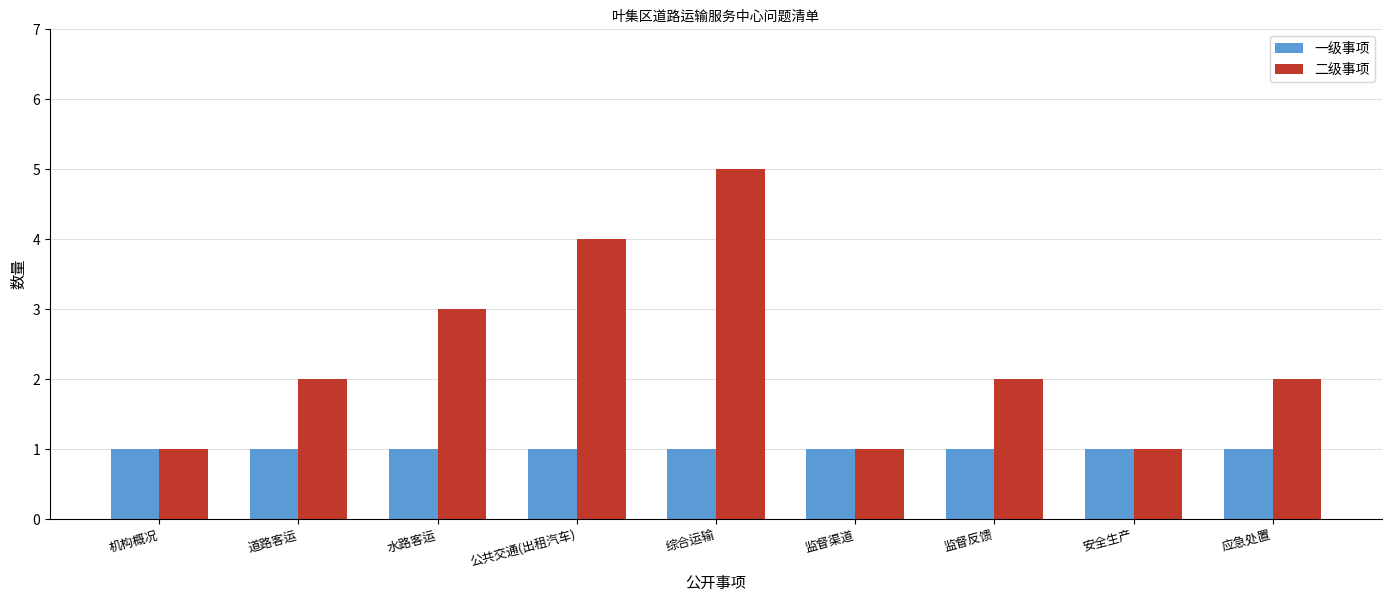

What is the average value of the 二级事项 series?

2